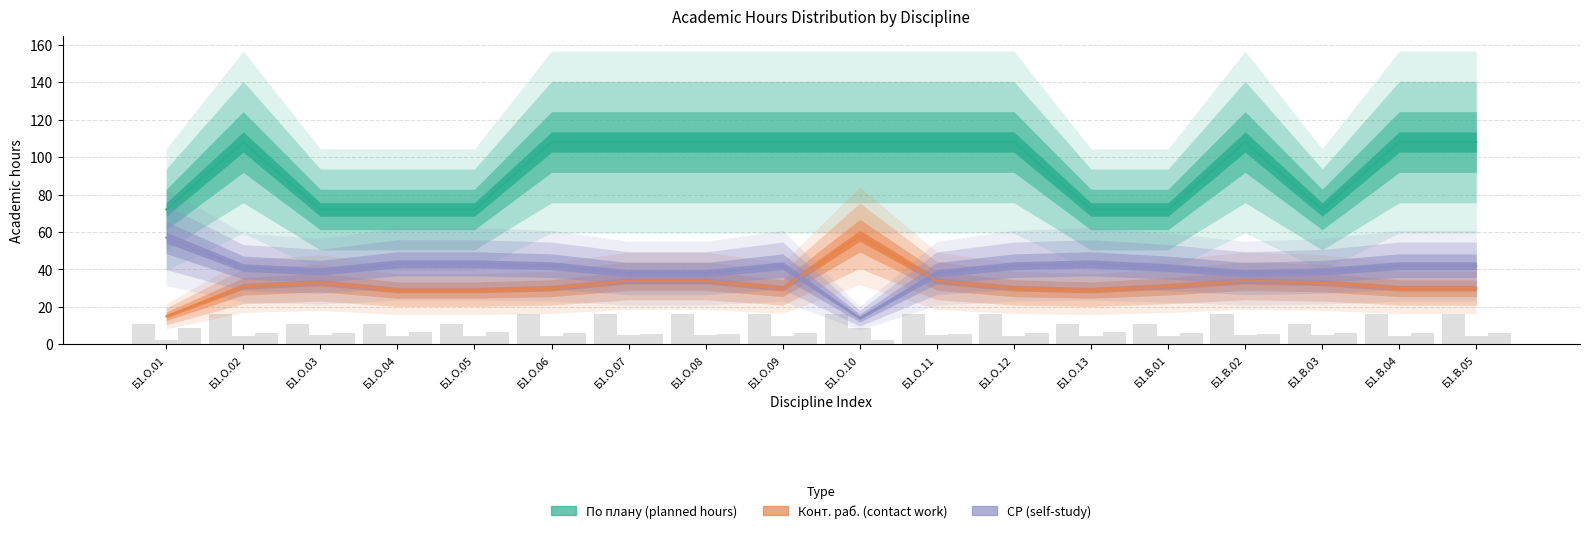

What is the spread (max minus min) of values at Б1.О.11?

21.8